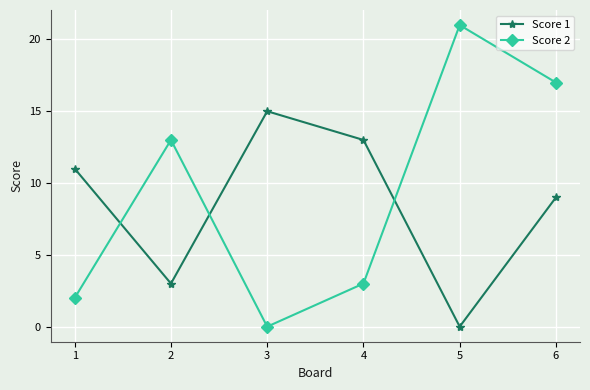

What is the highest value of the Score 1 series?

15